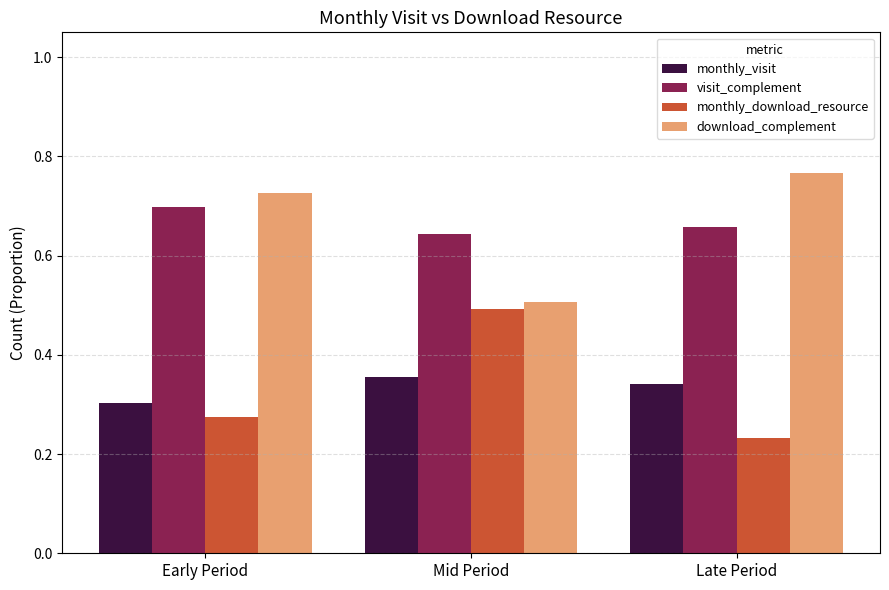

What position from the left is Late Period?

3